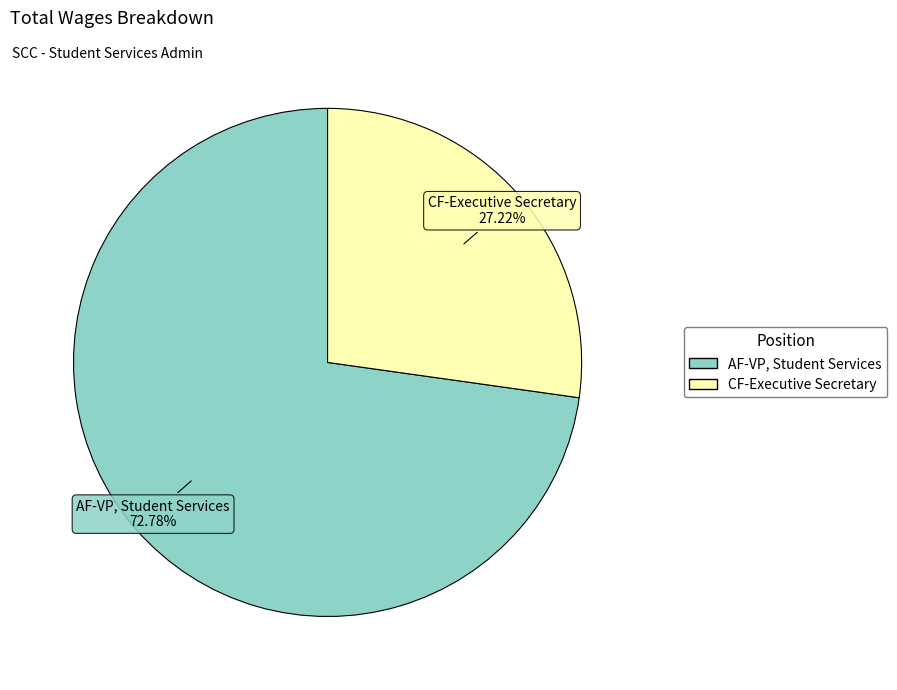

To the nearest percent, what portion does AF-VP, Student Services represent?

73%